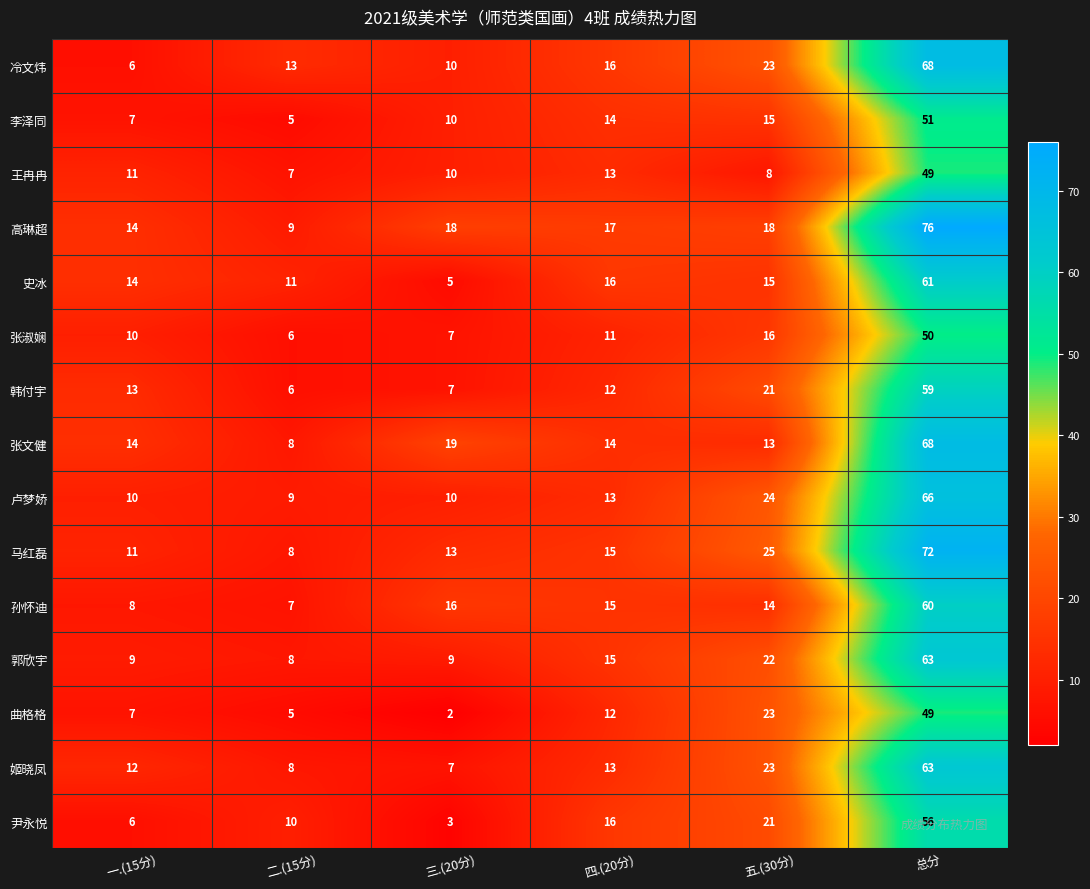

How many data points does each series have?

6